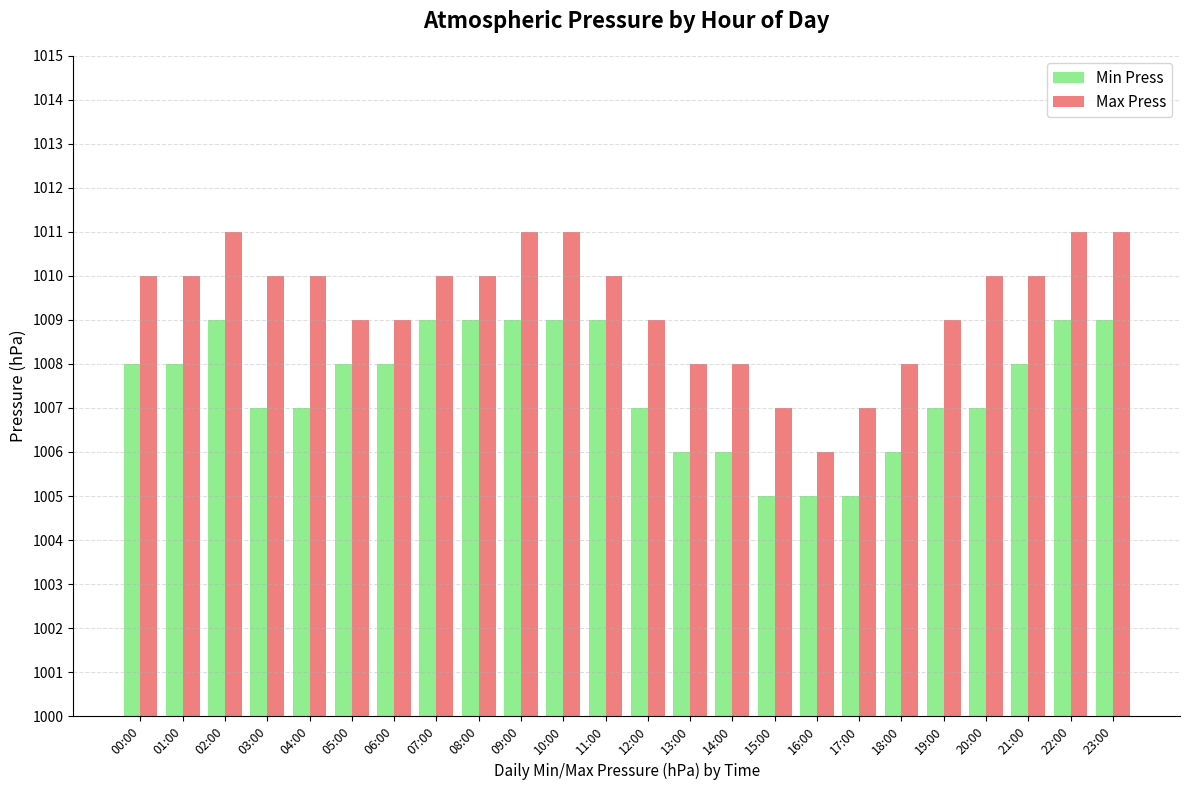

What is the difference between the second highest and minimum values in the Min Press series?

4